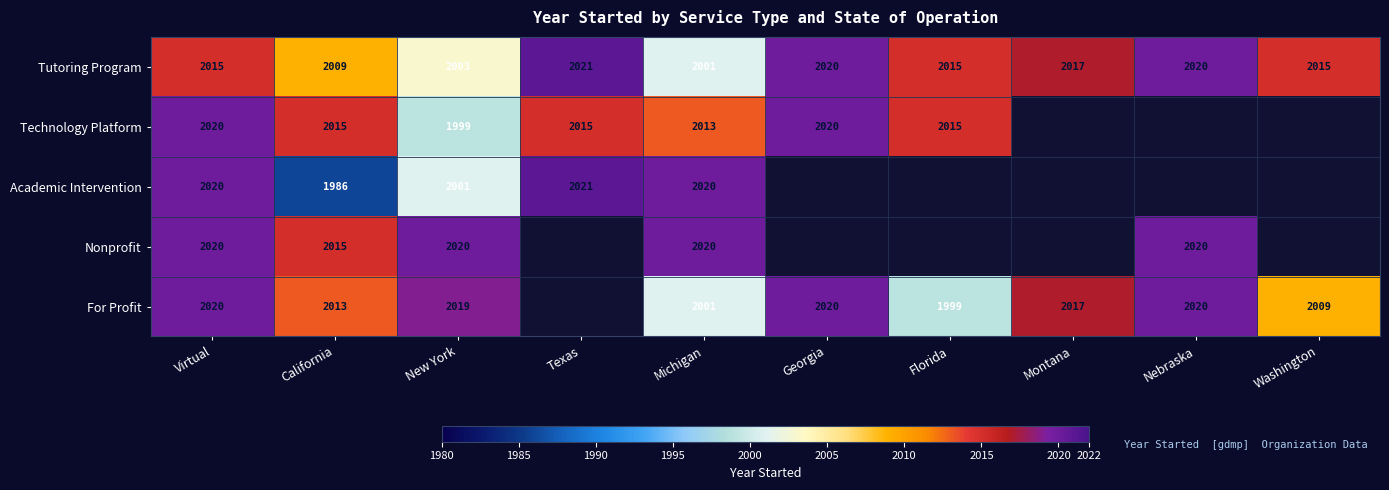

Which has a higher value, Nebraska or Florida?

Nebraska